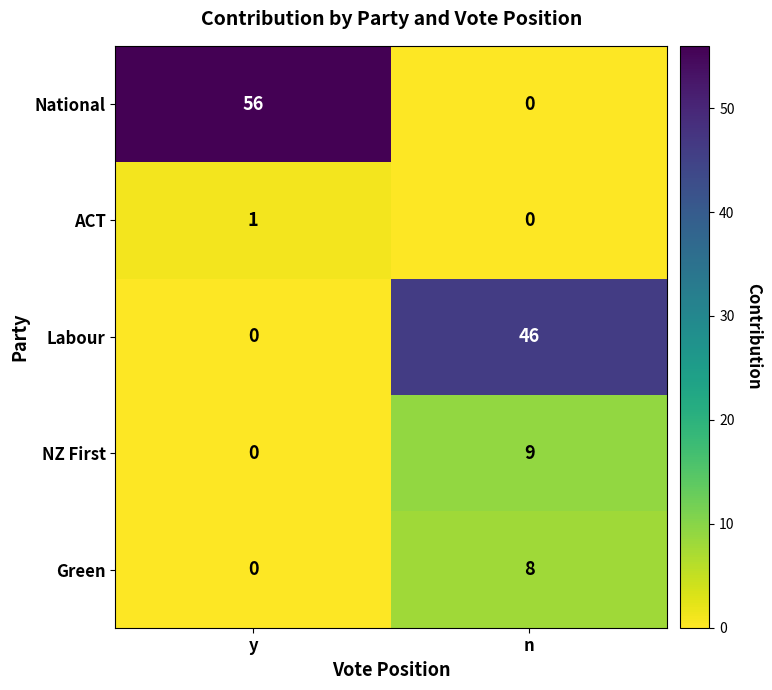

What is the greatest value displayed?

56